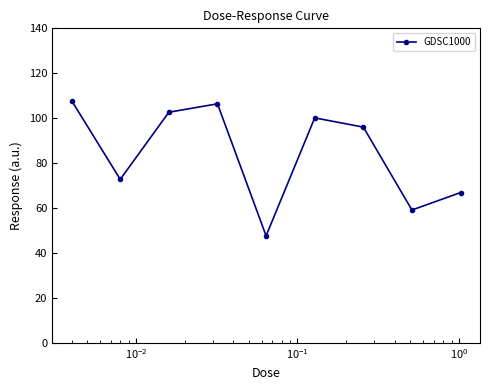

Does the chart display data point markers on the line(s)?

Yes